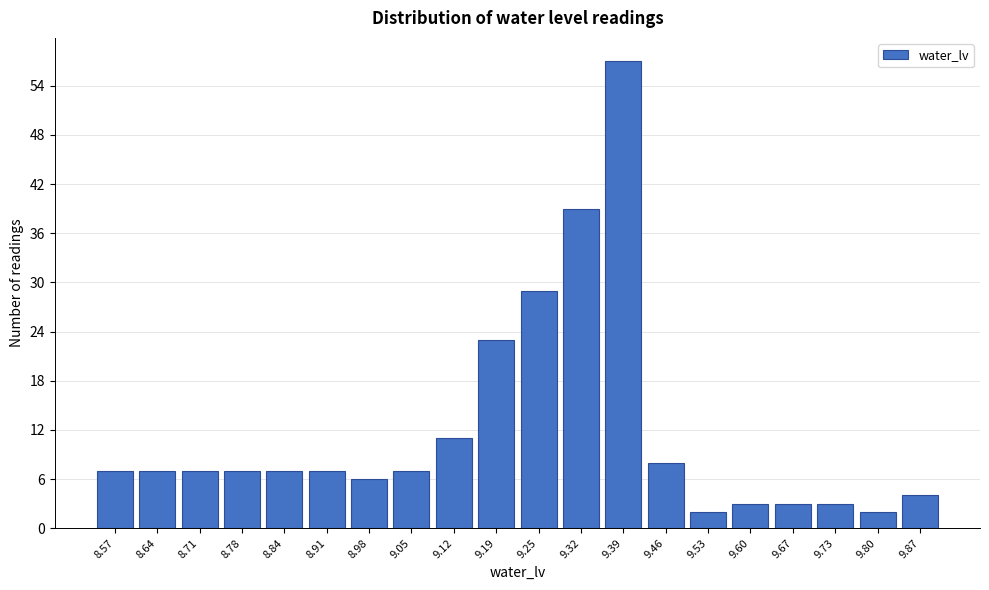

Reading left to right, what are all the values shown in this chart?

8.57=7	8.64=7	8.71=7	8.78=7	8.84=7	8.91=7	8.98=6	9.05=7	9.12=11	9.19=23	9.25=29	9.32=39	9.39=57	9.46=8	9.53=2	9.60=3	9.67=3	9.73=3	9.80=2	9.87=4